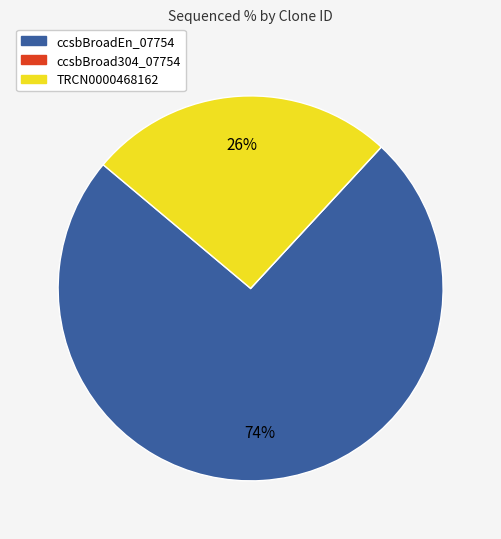

Which category accounts for the majority?

ccsbBroadEn_07754